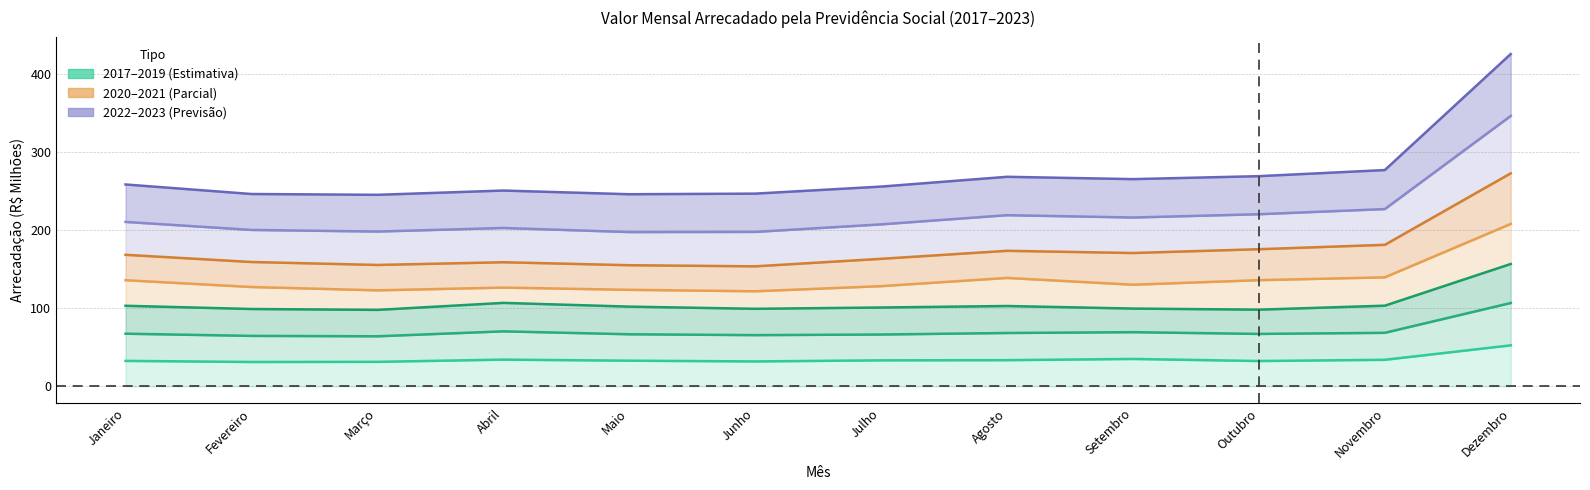

Is it true that 2017 equals 31.9 at Junho?

True